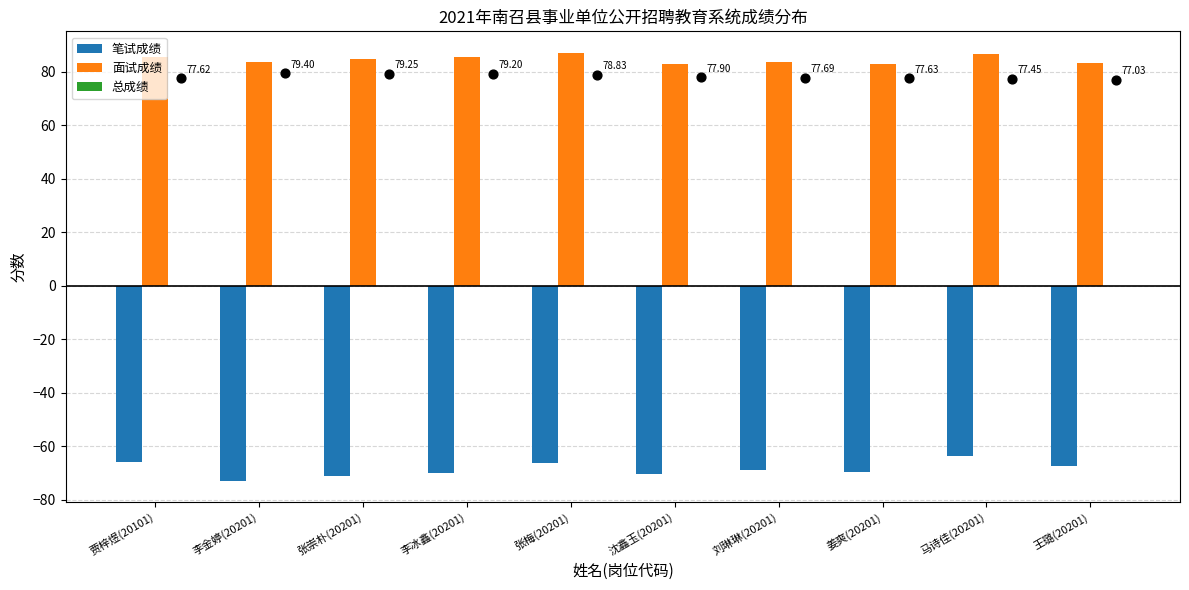

What is the total value across all series at 刘琳琳(20201)?

14.5